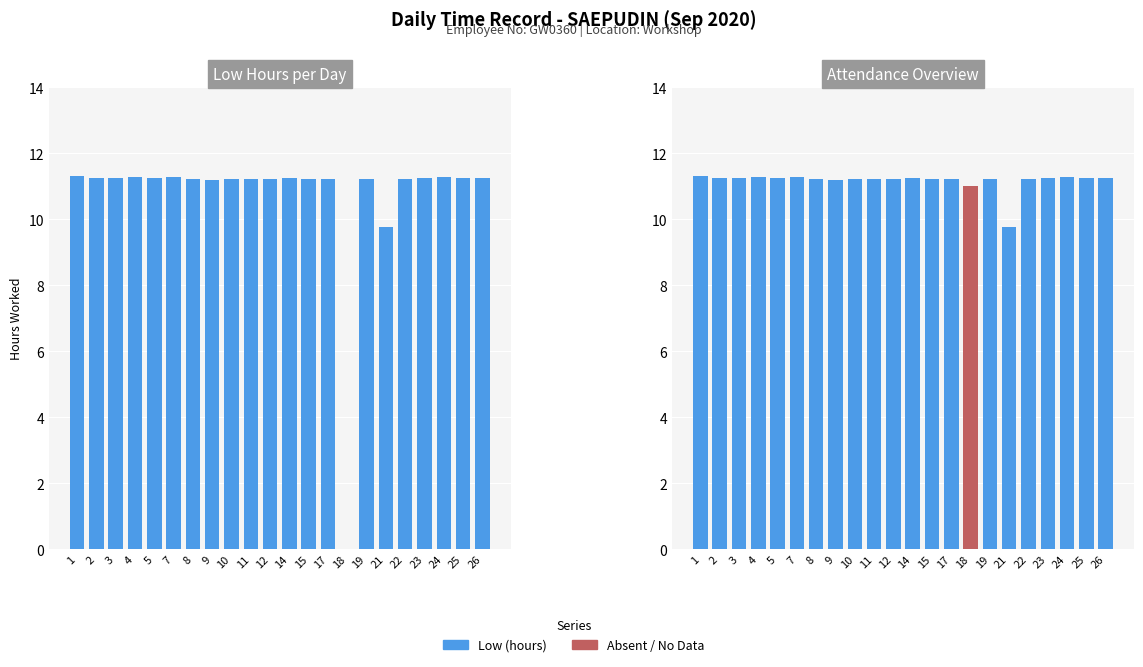

The value of Absent / No Data at 18 is 16.5. True or false?

False